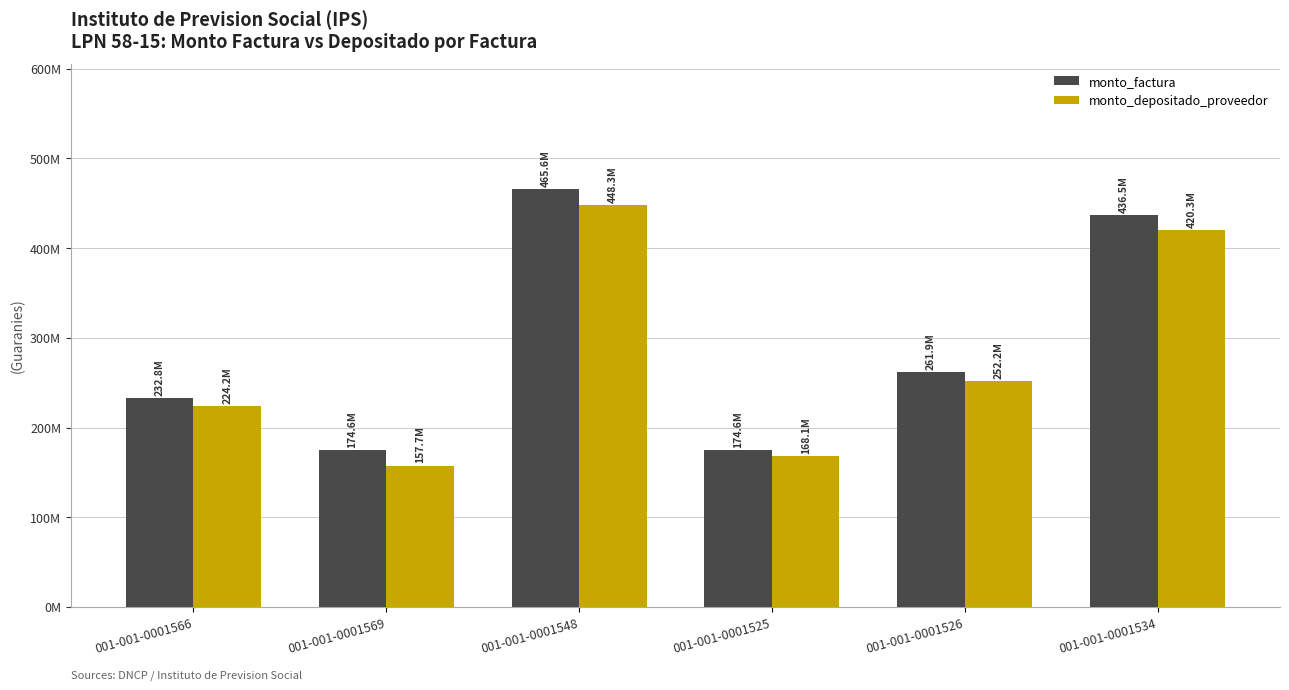

Rank the series at 001-001-0001569 from lowest to highest value.

monto_depositado_proveedor, monto_factura